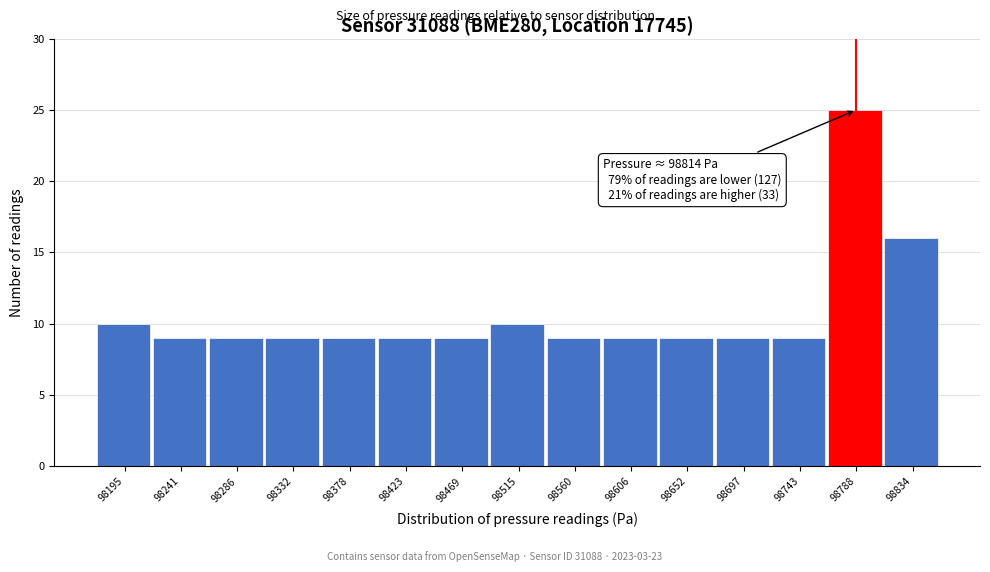

Reading right to left, list all the values displayed in this chart.

98834=16	98788=25	98743=9	98697=9	98652=9	98606=9	98560=9	98515=10	98469=9	98423=9	98378=9	98332=9	98286=9	98241=9	98195=10